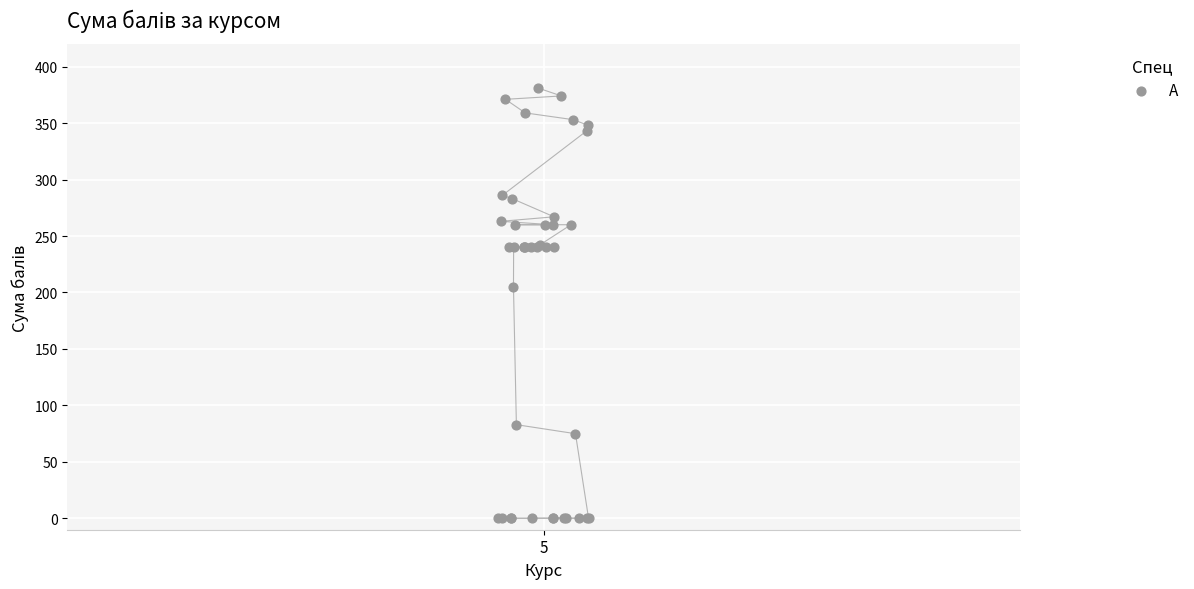

What Y value in the scatter plot is closest to 190?

205